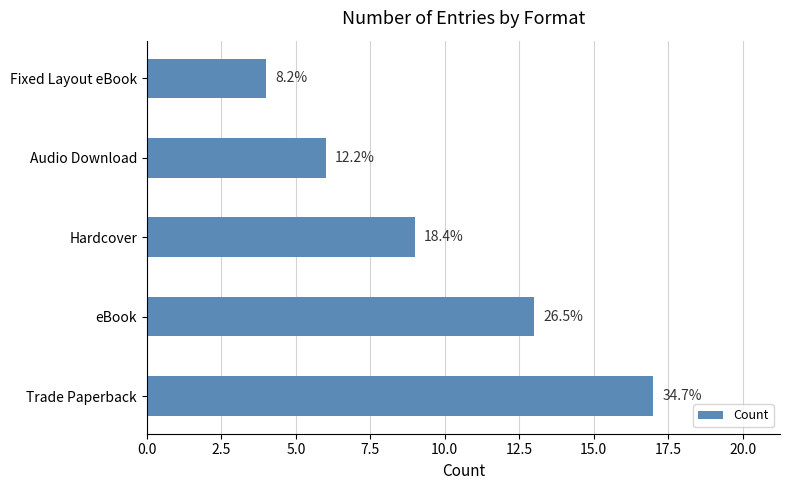

Does the chart contain any negative values?

No